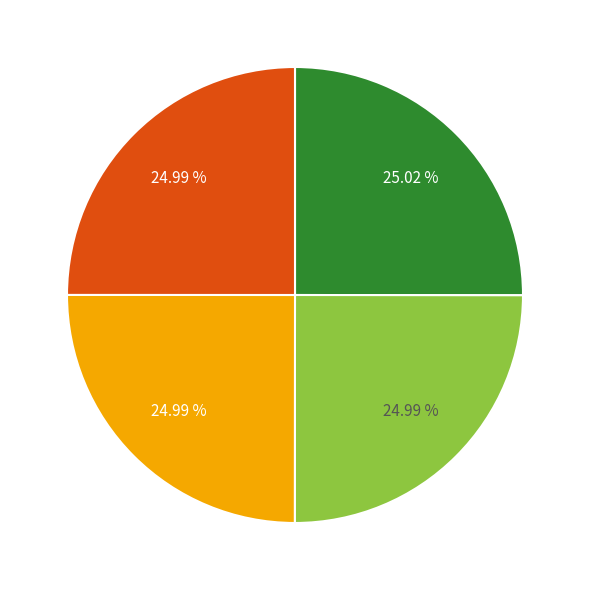

Is there any slice that represents more than half of the pie?

No